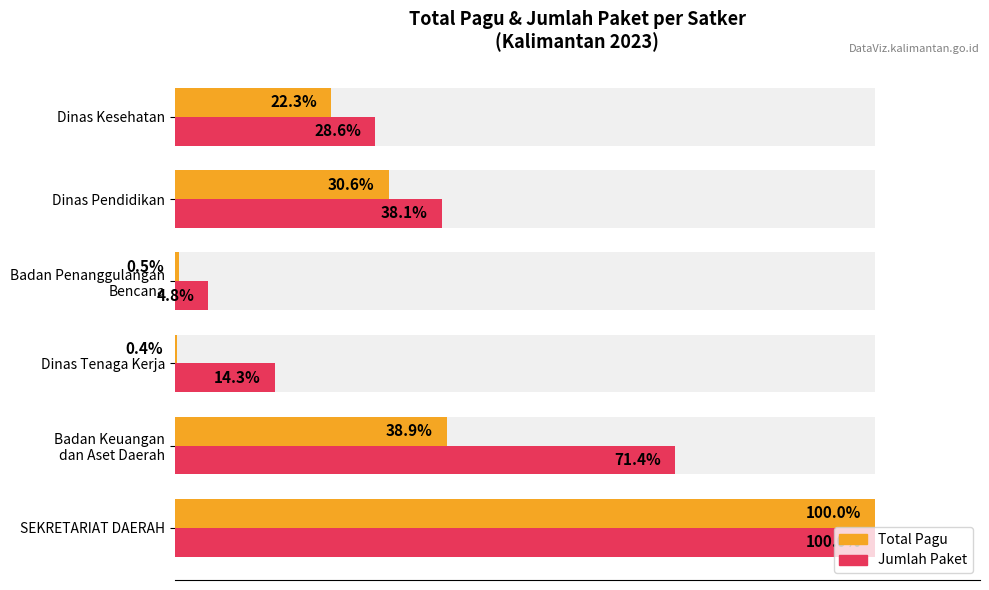

True or false: Total Pagu has a value of 0.6 at Dinas Tenaga Kerja.

False